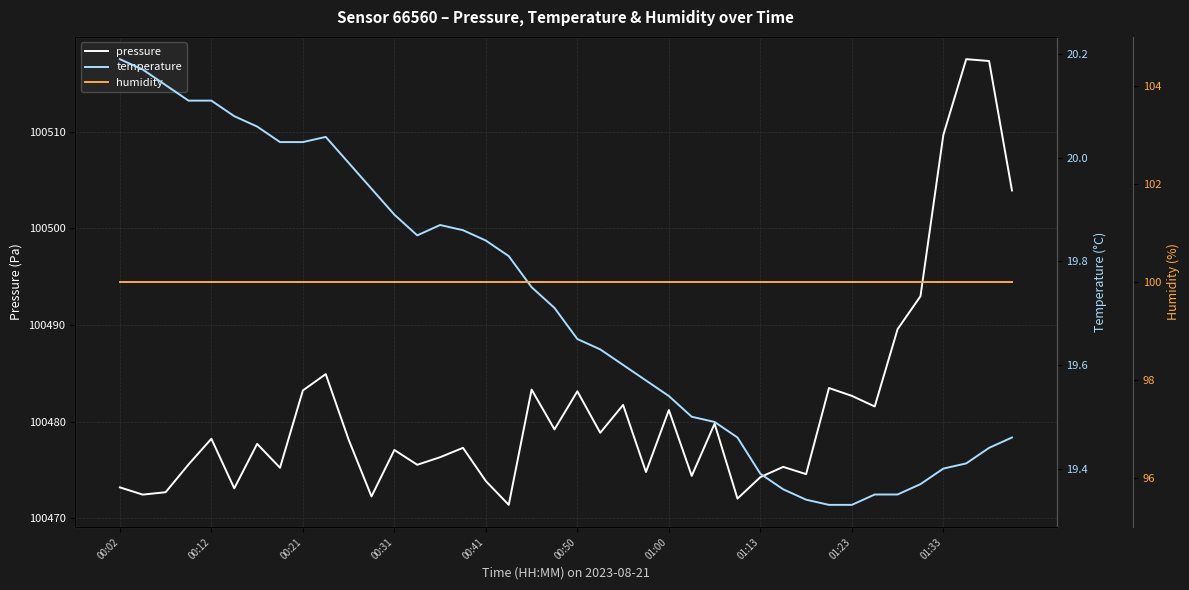

Is the value of humidity at 37 greater than the value of temperature at 29?

Yes